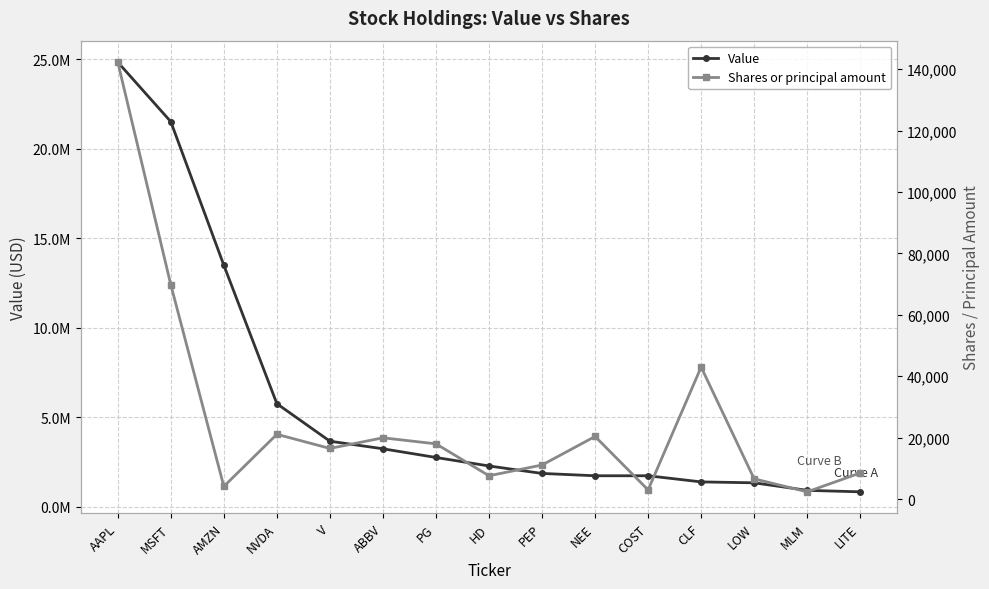

The Shares or principal amount series shows 7600 at HD. True or false?

True